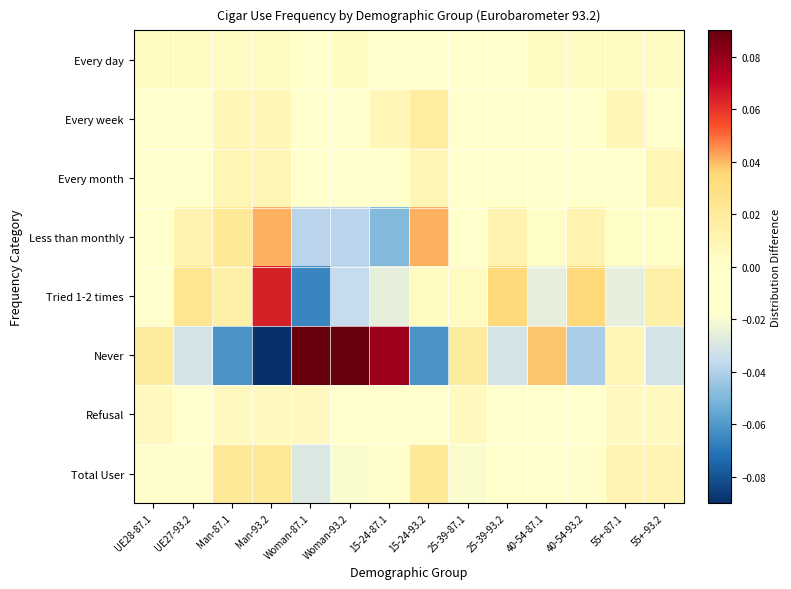

Which series changed the most between 25-39-87.1 and 40-54-93.2?

Never